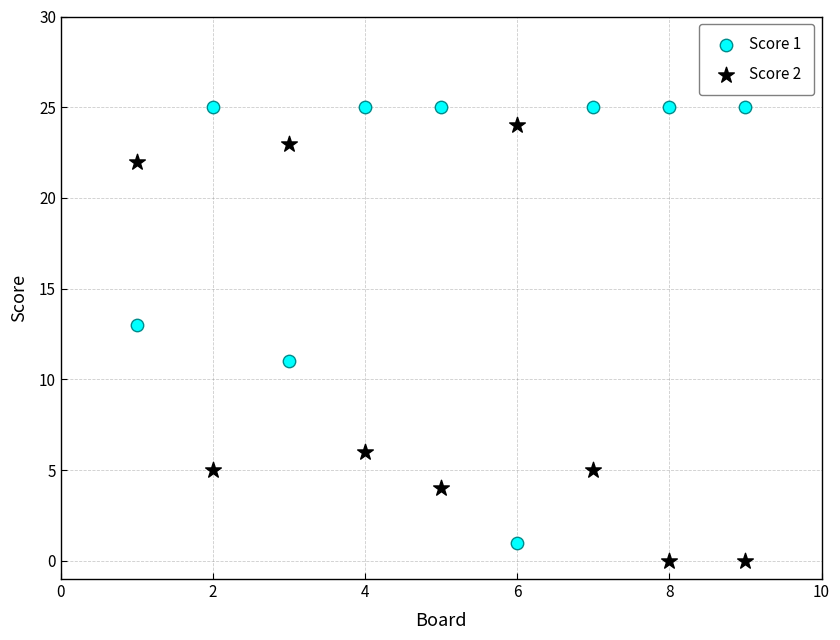

What is the X range (max minus min) for the scatter plot?

8